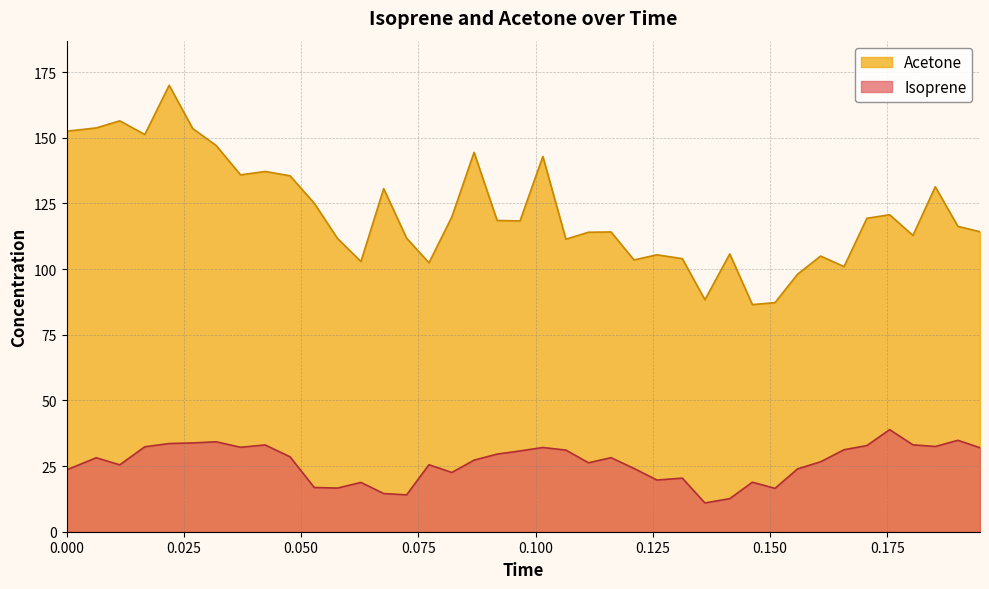

Which series has the largest range (max minus min)?

Acetone